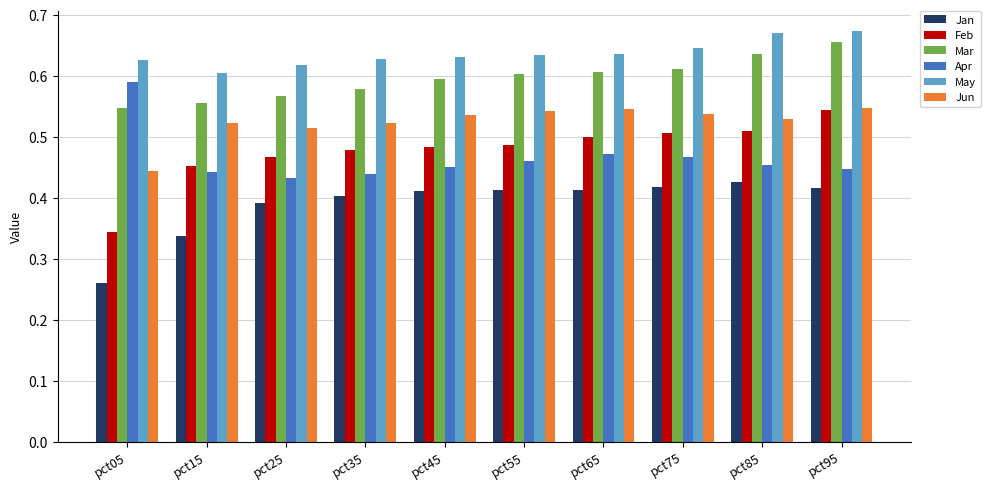

At how many categories does at least one series exceed 0?

10